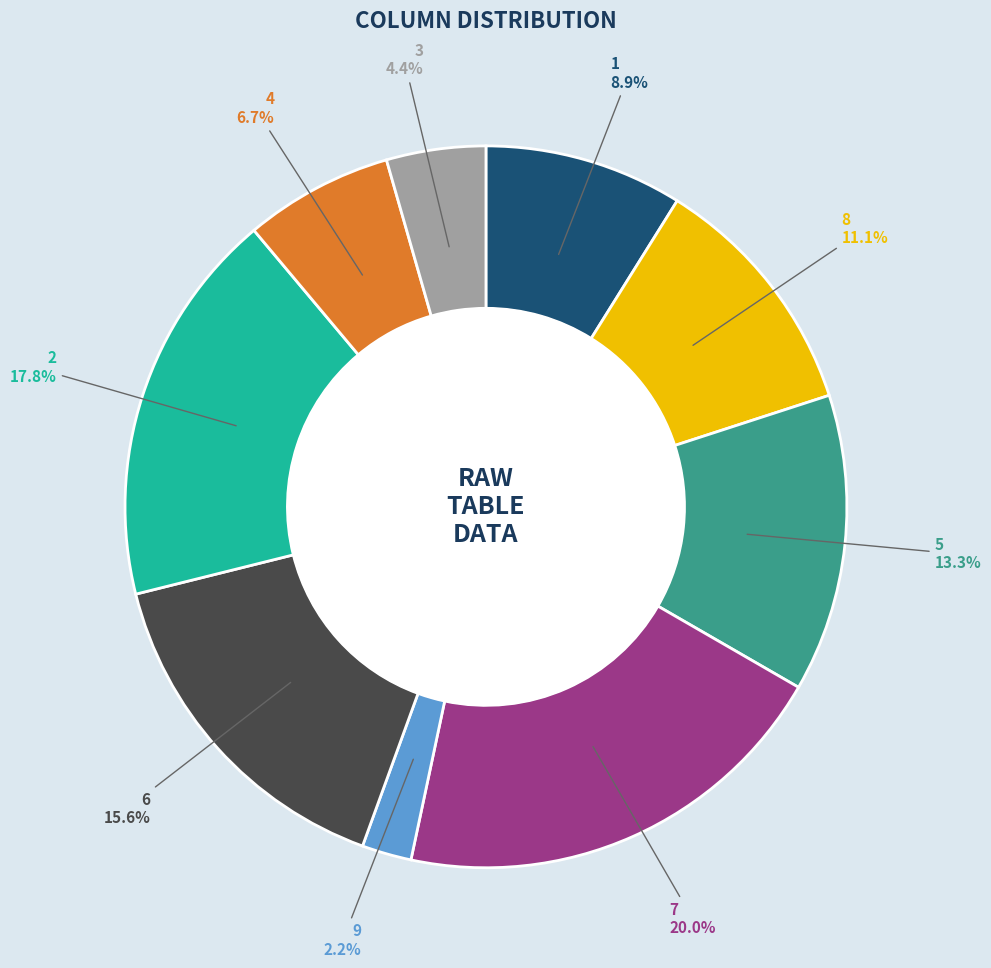

Does any single category account for the majority?

No